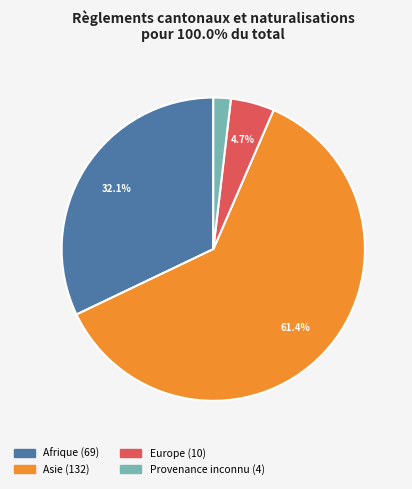

How many slices are in this pie chart?

4